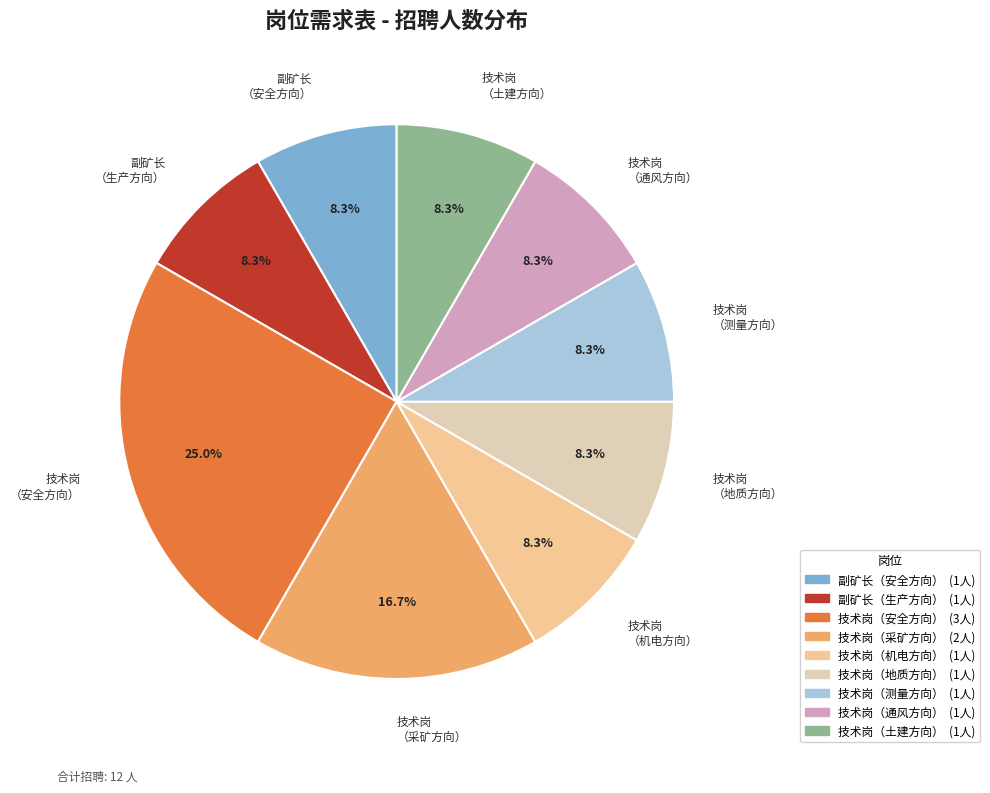

What is the largest slice in the pie chart?

技术岗 （安全方向）